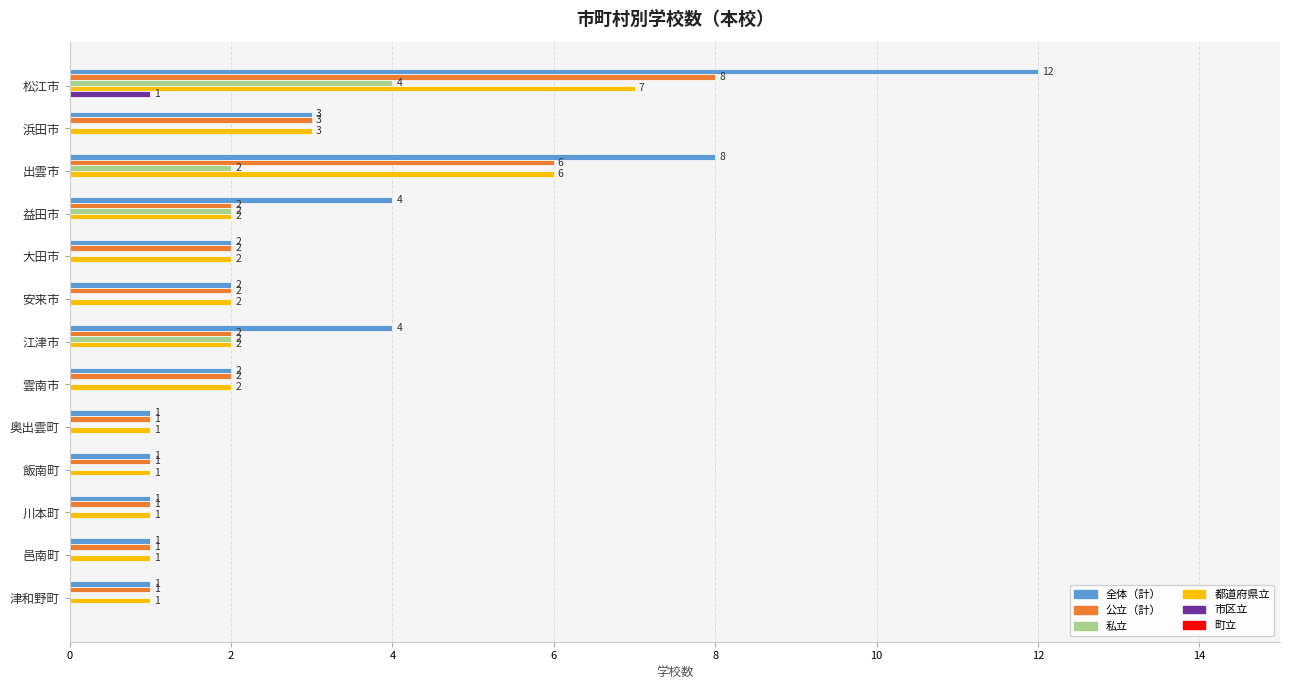

What is the total value across all series at 雲南市?

6